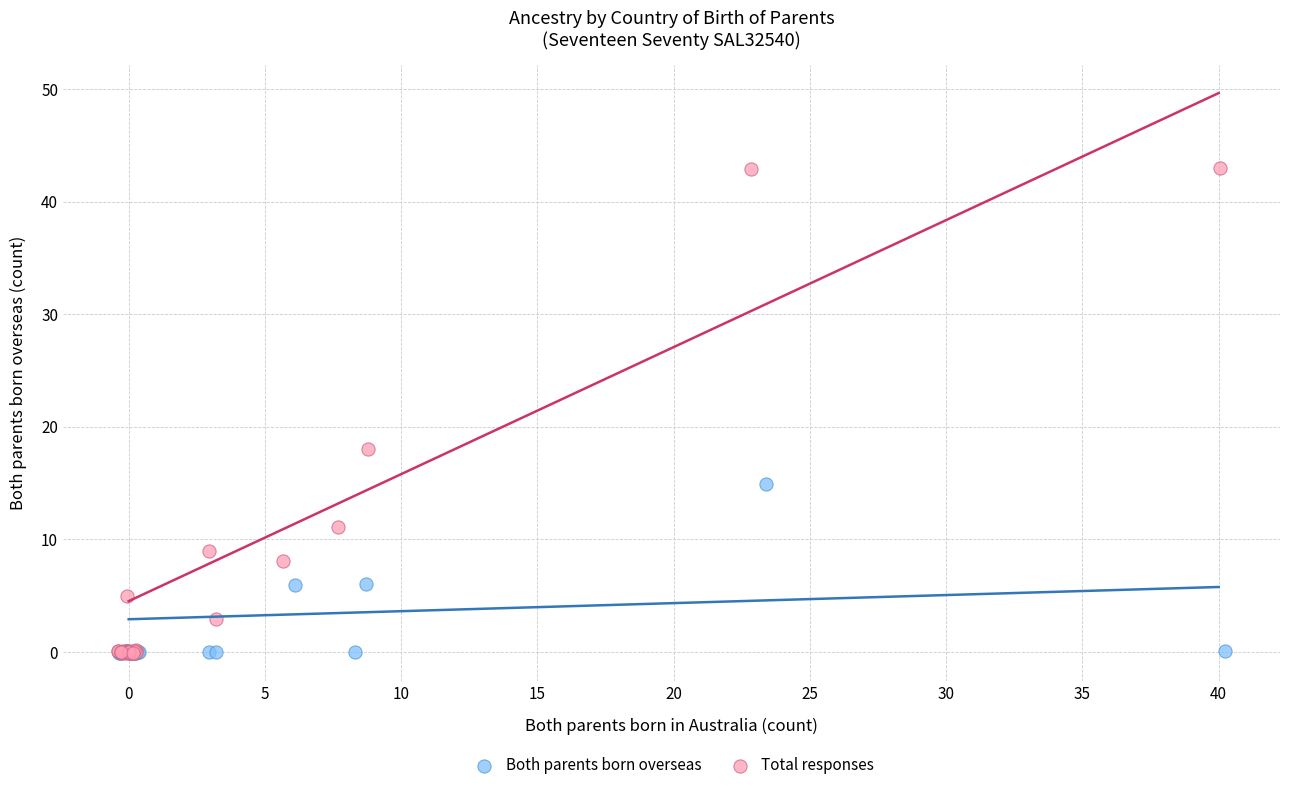

Which series has the largest Y range (max minus min)?

Total responses